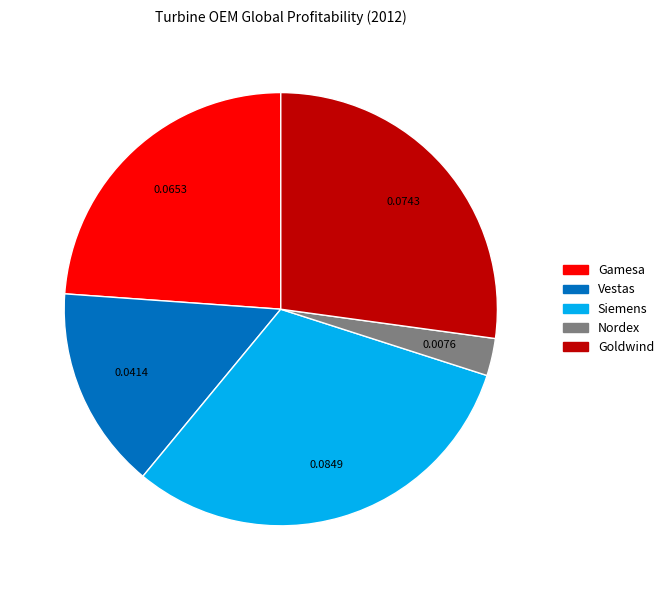

True or false: Goldwind accounts for 27% of the total.

True